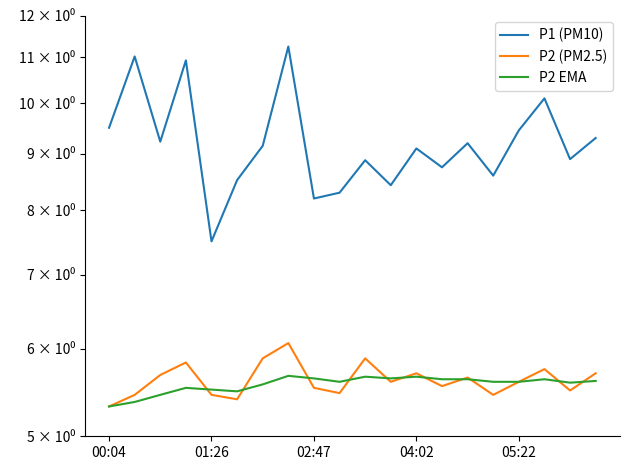

What position from the left is 17?

18